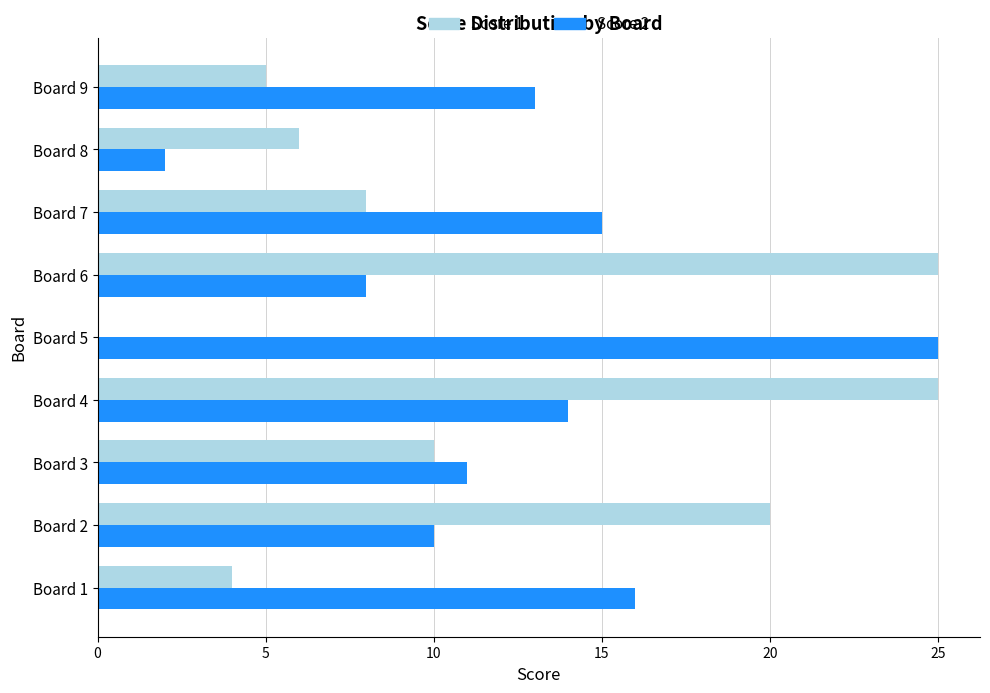

Which series changed the most between Board 1 and Board 8?

Score 2